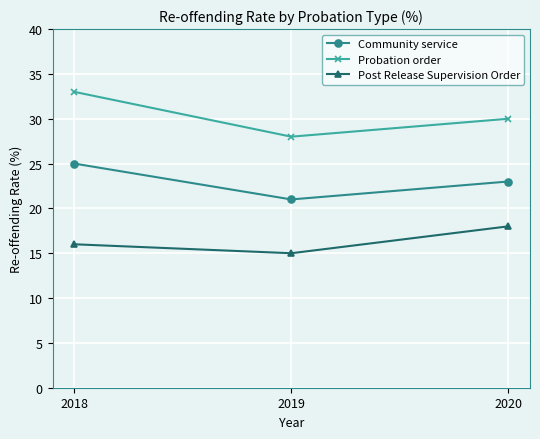

Rank the series by their maximum value, from lowest to highest.

Post Release Supervision Order, Community service, Probation order